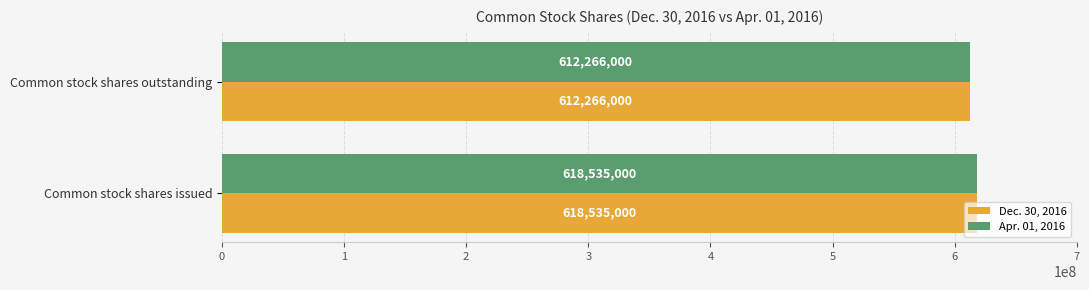

How many values in the Dec. 30, 2016 series are below 618535000?

1